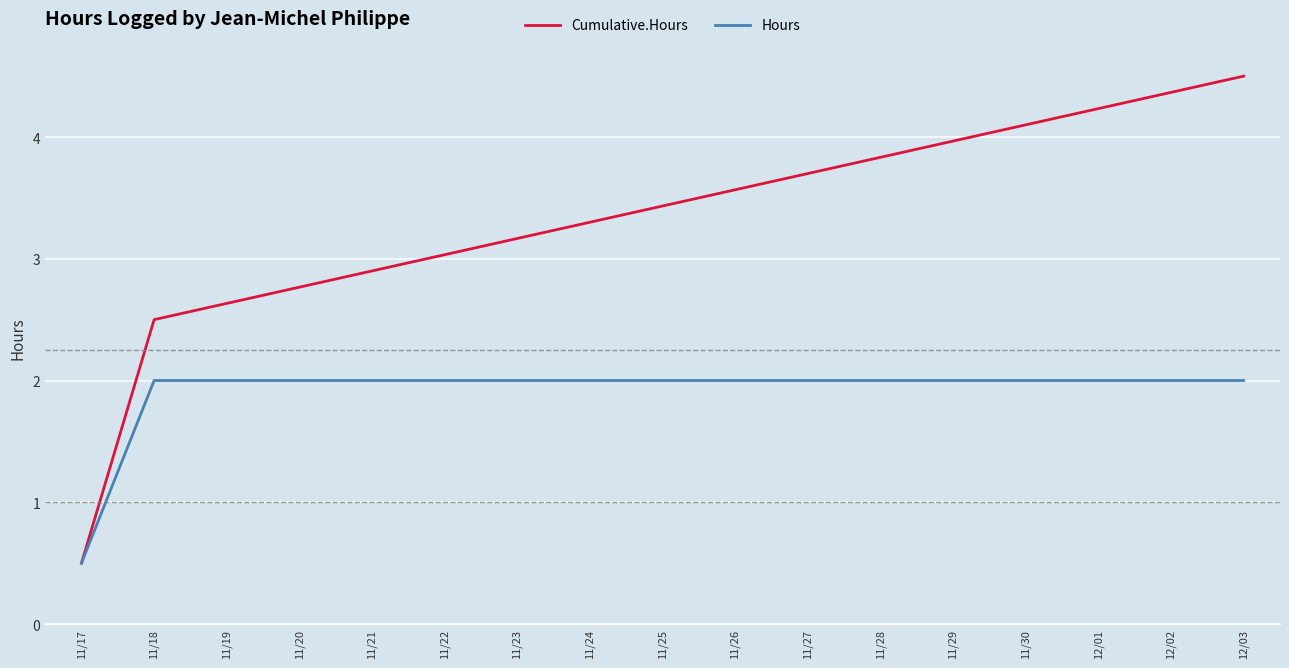

At which category is the sum across all series the highest?

12/03